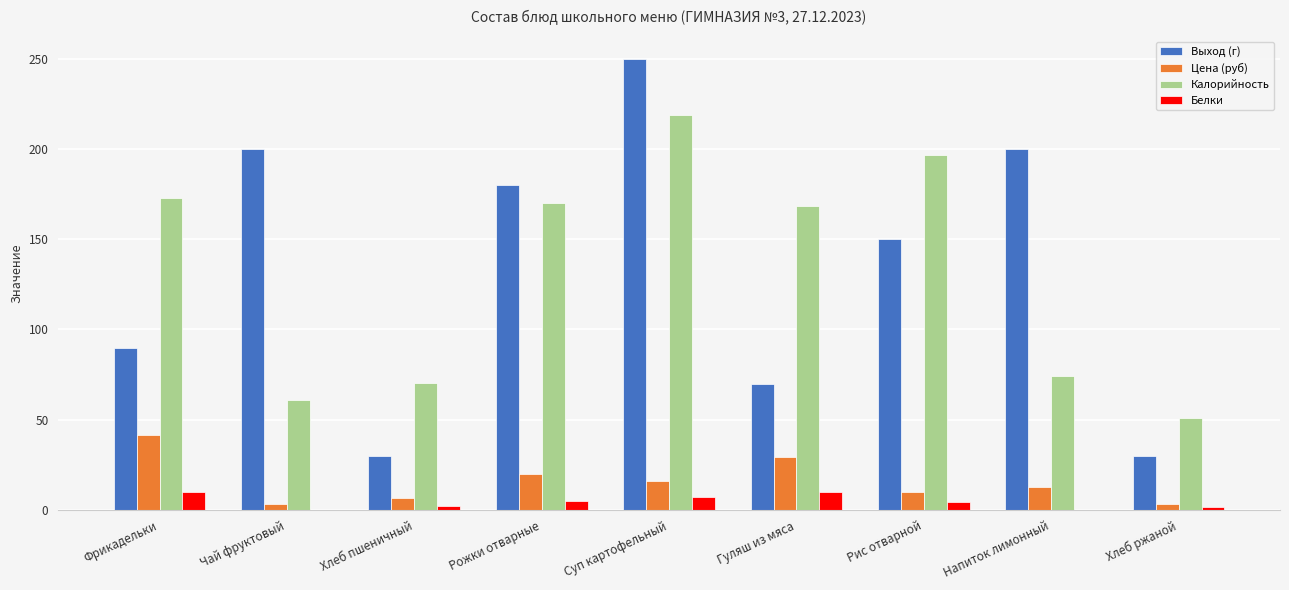

Is it true that Калорийность equals 170.1 at Рожки отварные?

True